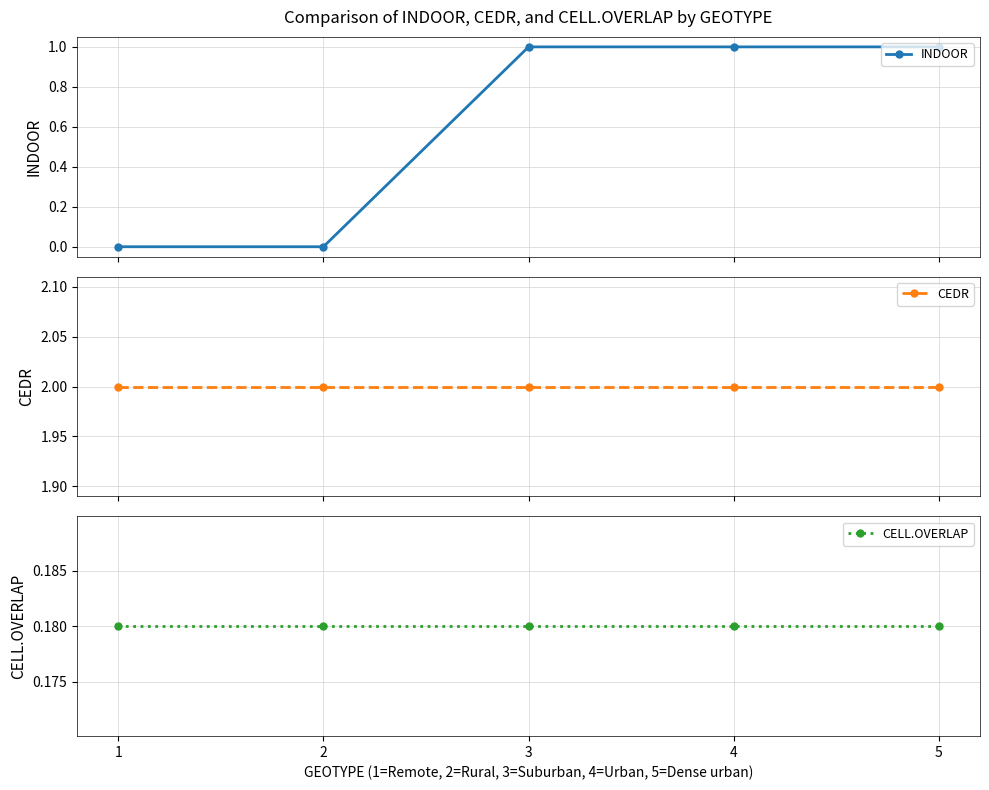

List the series in order of their peak value, lowest first.

CELL.OVERLAP, INDOOR, CEDR